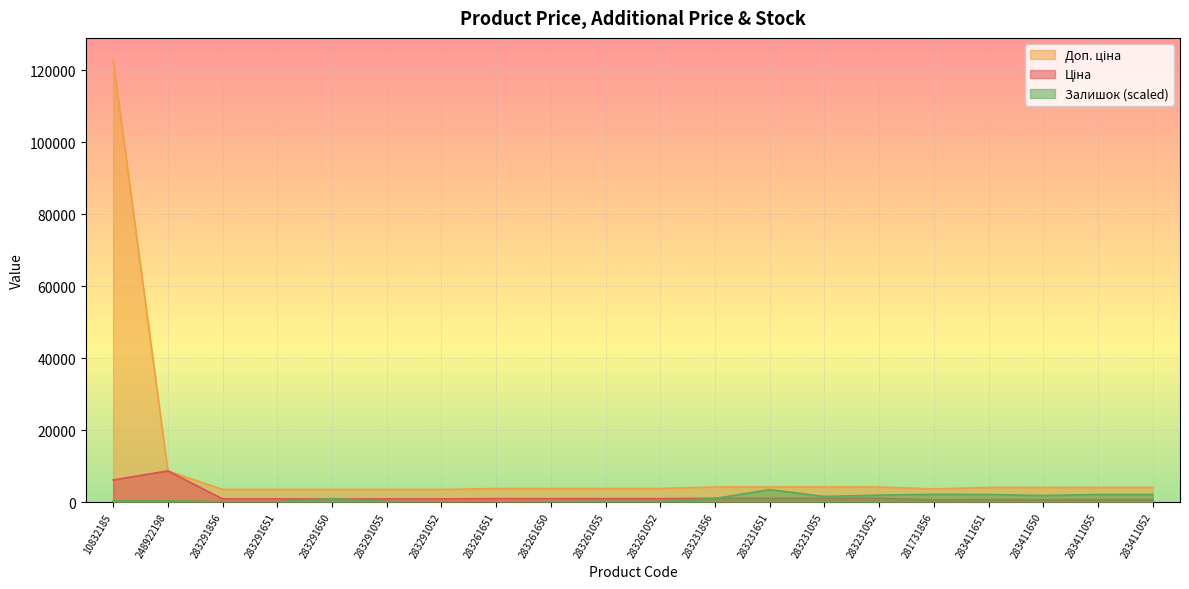

What is the difference between the second highest and second lowest values in the Залишок series?

2076.2